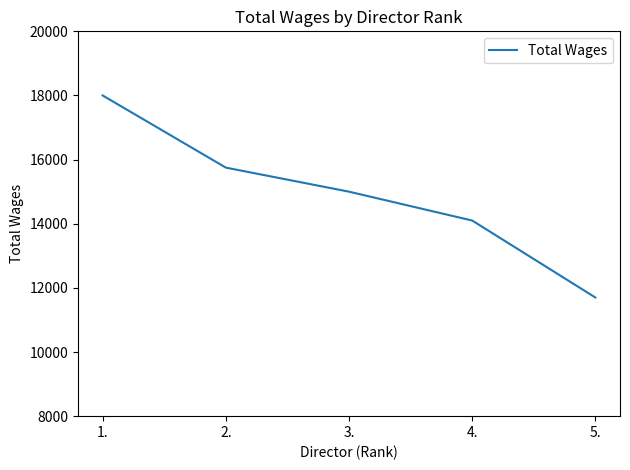

Rank the categories by value from lowest to highest.

5., 4., 3., 2., 1.